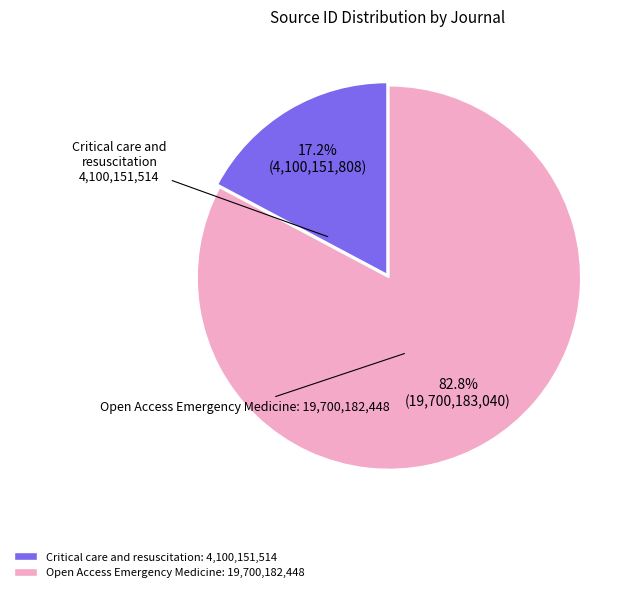

To the nearest percent, what is the difference between the Open Access Emergency Medicine and Critical care and resuscitation slice percentages?

66%